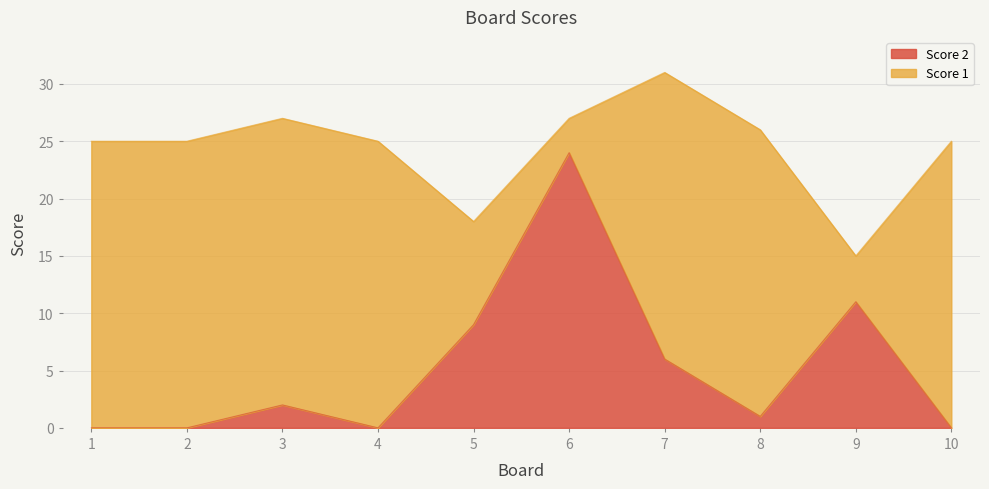

At which label is the value closest to 12?

9